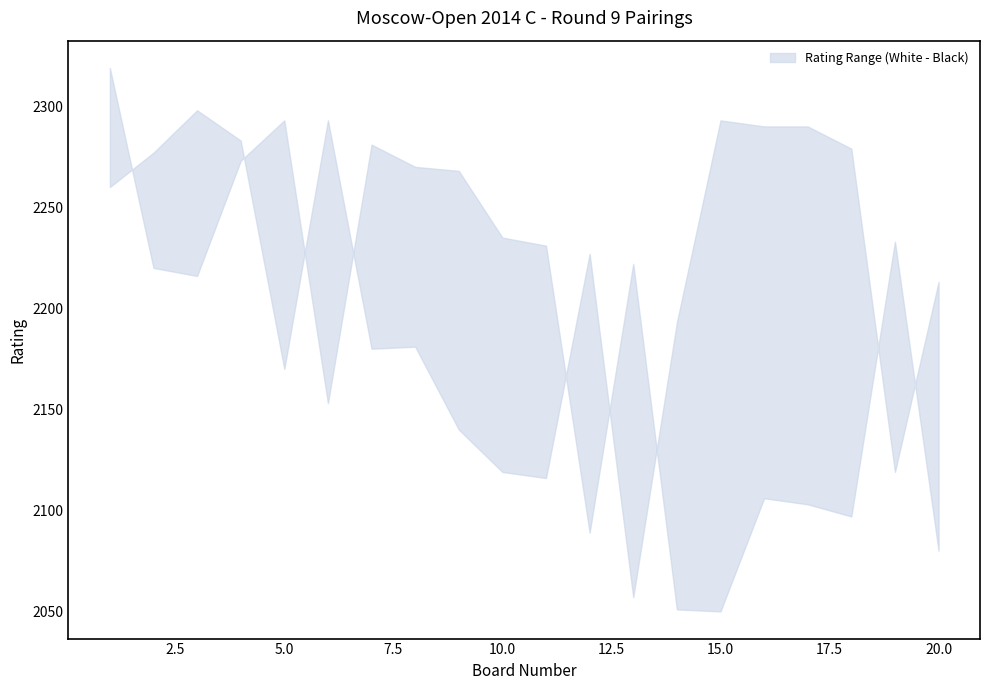

How many data points in Rating_lower are above 2227?

9